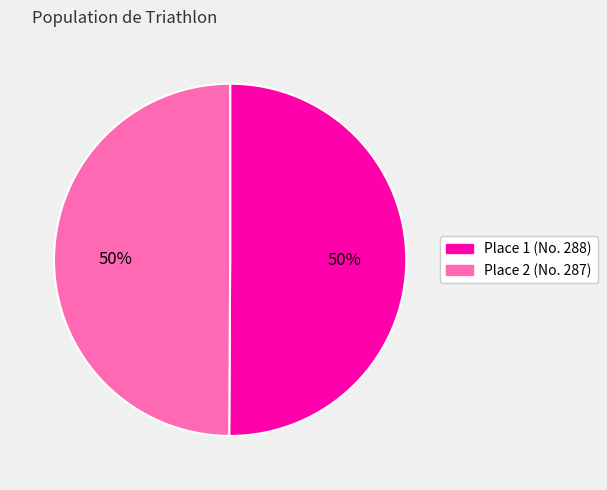

To the nearest percent, what is the average slice percentage?

50%